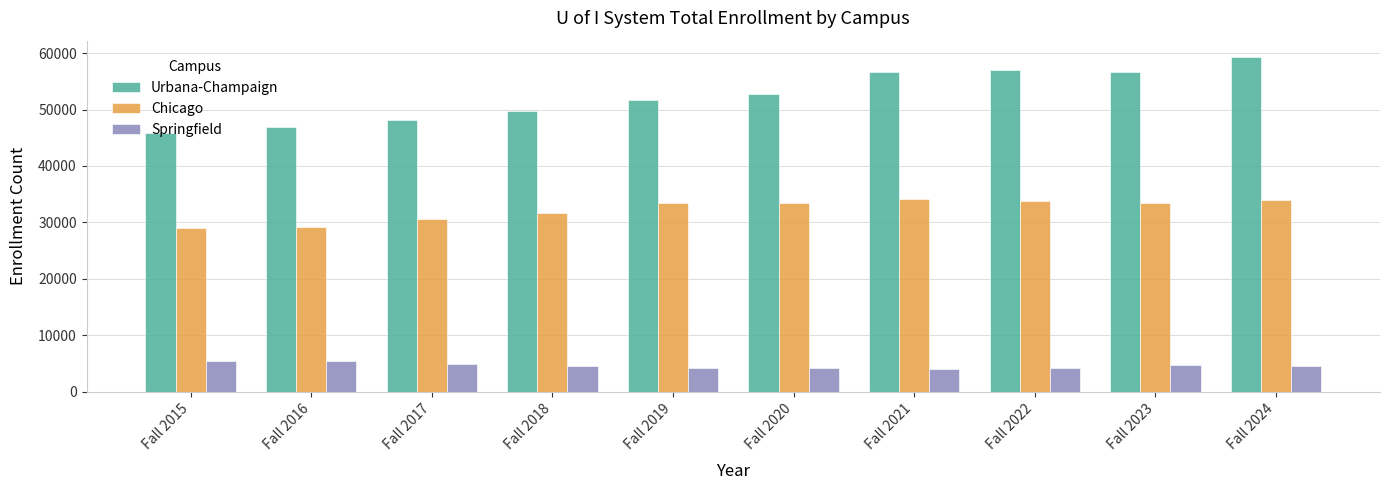

Rank the series at Fall 2024 from highest to lowest value.

Urbana-Champaign, Chicago, Springfield